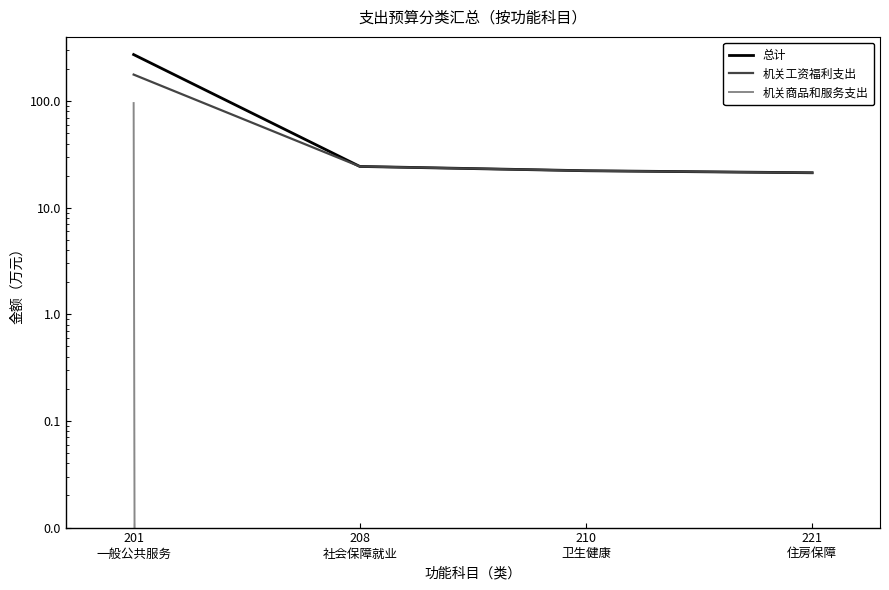

True or false: 总计 and 机关商品和服务支出 intersect in this chart.

False